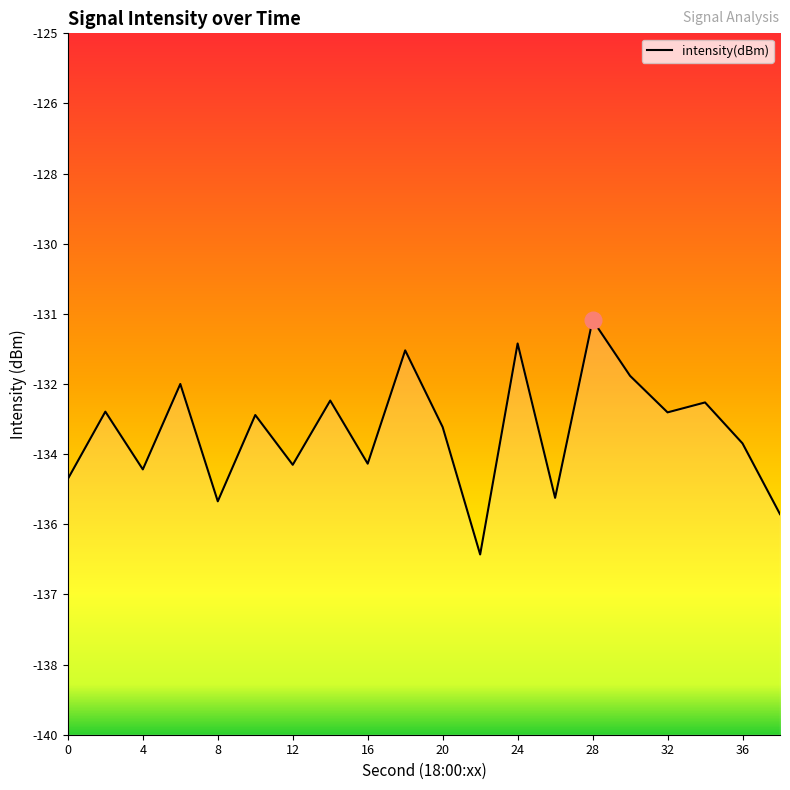

Rank the categories by value from lowest to highest.

22, 38, 8, 26, 0, 4, 12, 16, 36, 20, 10, 32, 2, 34, 14, 6, 30, 18, 24, 28